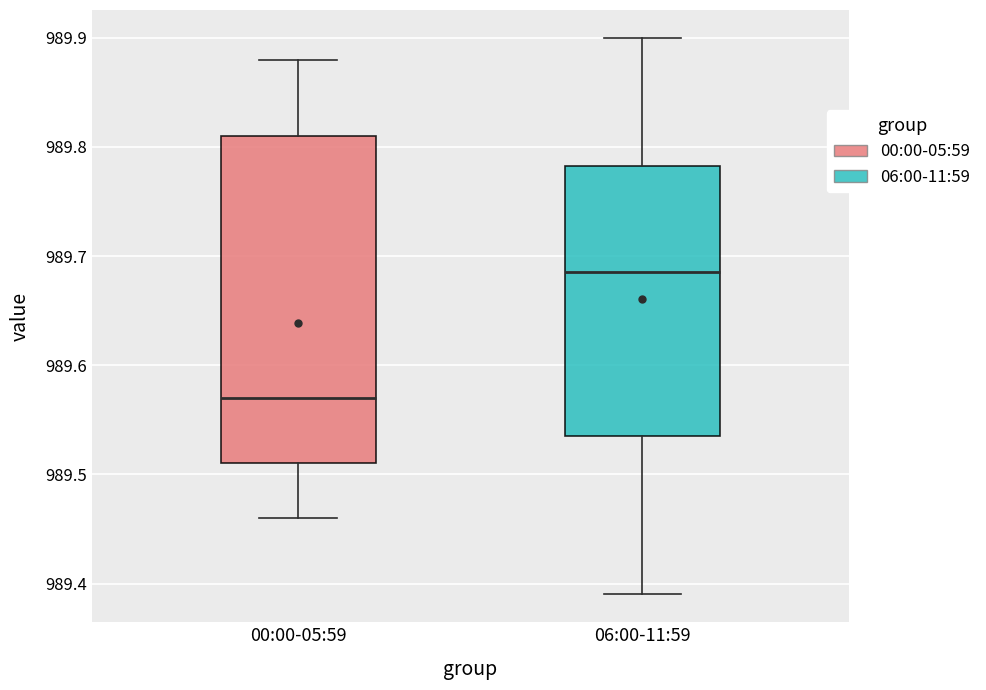

Reading left to right, read every box against the y-axis: the position of its median line, the range the box covers, and the ends of its whiskers. The values are not printed on the chart, so give them approximately, as read against the axis.

00:00-05:59: median 989.57, box 989.51 to 989.81, whiskers 989.46 to 989.88
06:00-11:59: median 989.69, box 989.54 to 989.78, whiskers 989.39 to 989.90